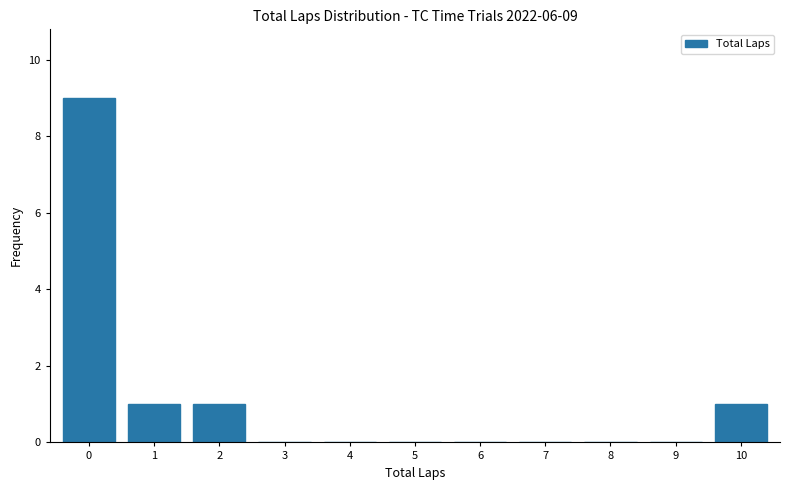

Reading left to right, transcribe all the data shown in this chart.

0=9	1=1	2=1	3=0	4=0	5=0	6=0	7=0	8=0	9=0	10=1